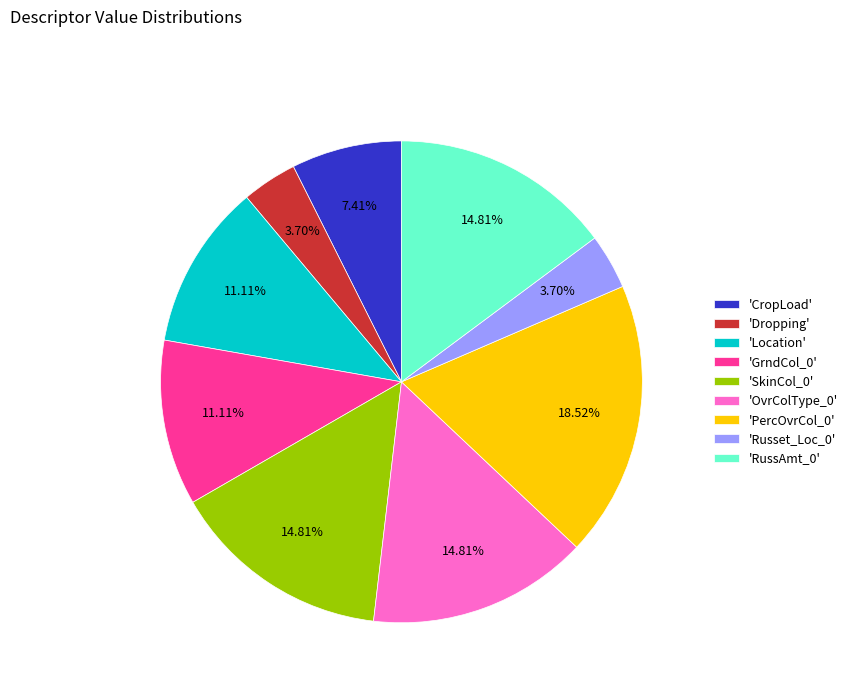

Combined, do 'Location' and 'Dropping' account for over 50%?

No